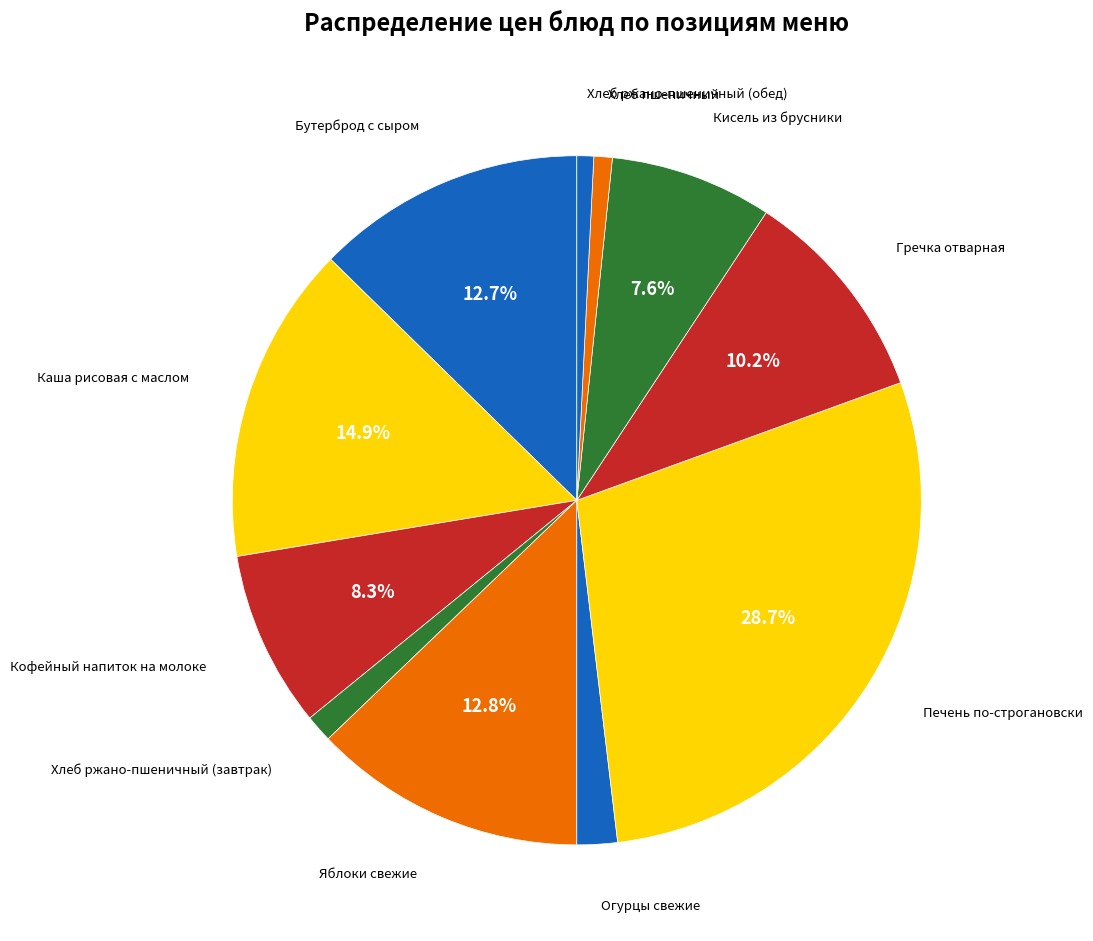

Count the number of slices in the pie.

11